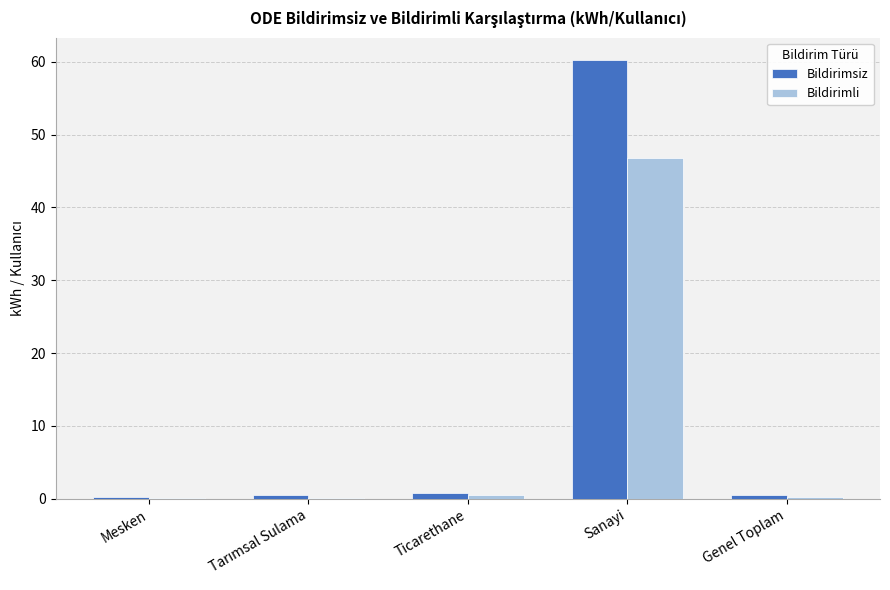

At which category is the sum across all series the highest?

Sanayi